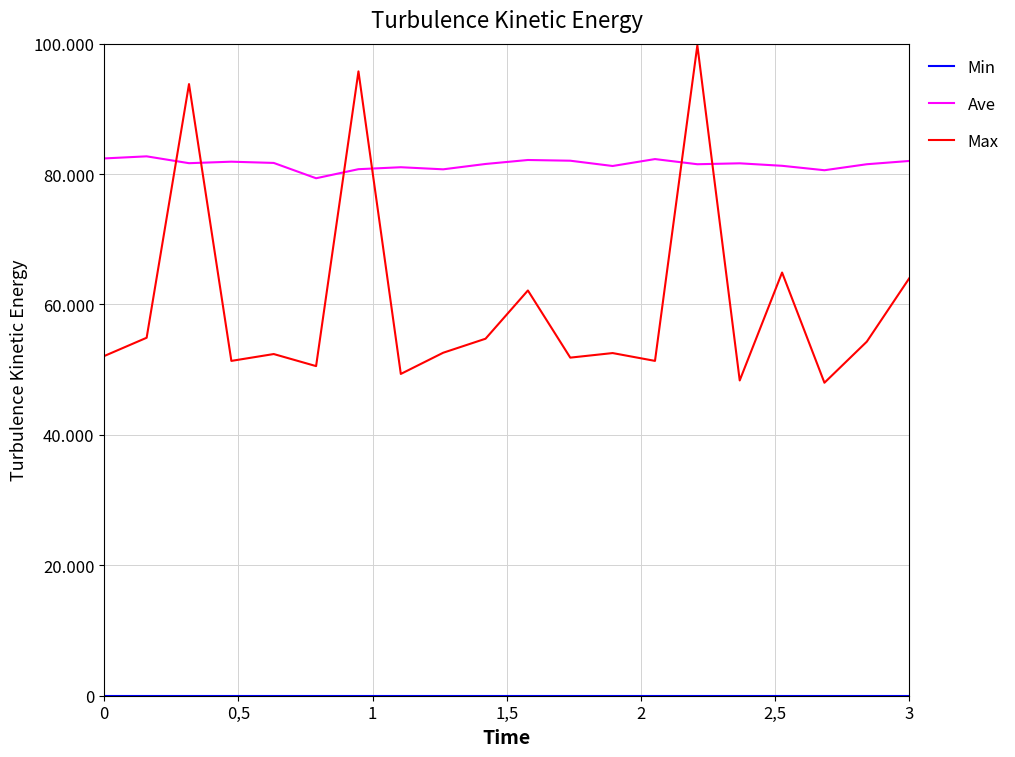

Is this an area chart (filled region under the line)?

No